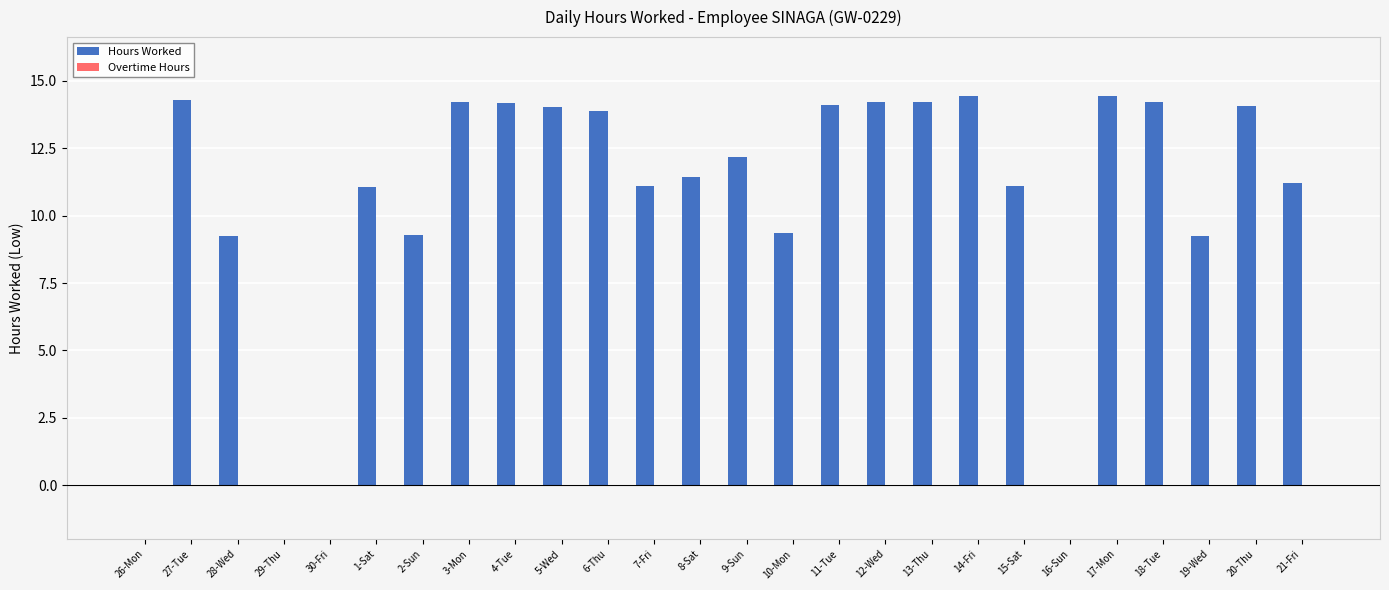

What is the sum of all values?

275.6